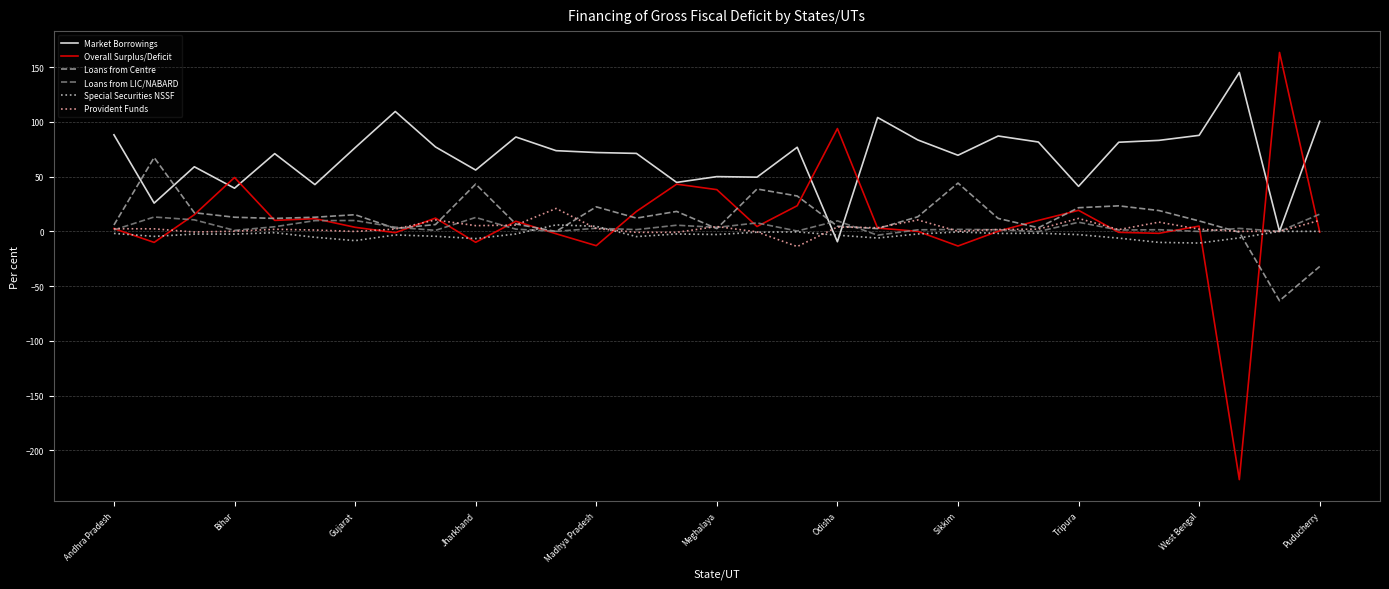

Which series has the widest spread of values?

Overall Surplus/Deficit